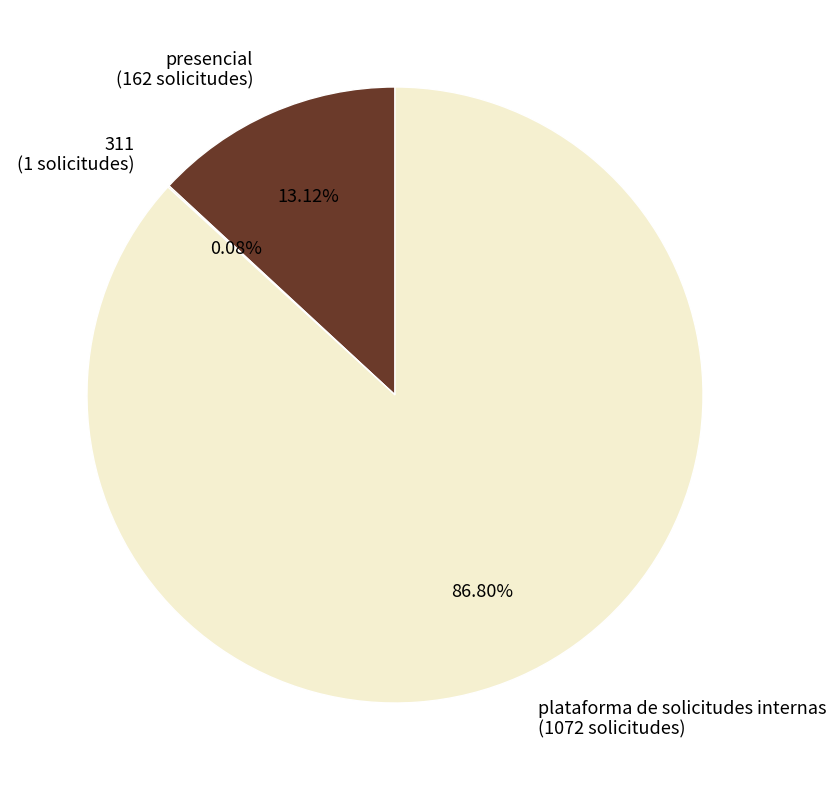

Is there a majority slice in this chart?

Yes